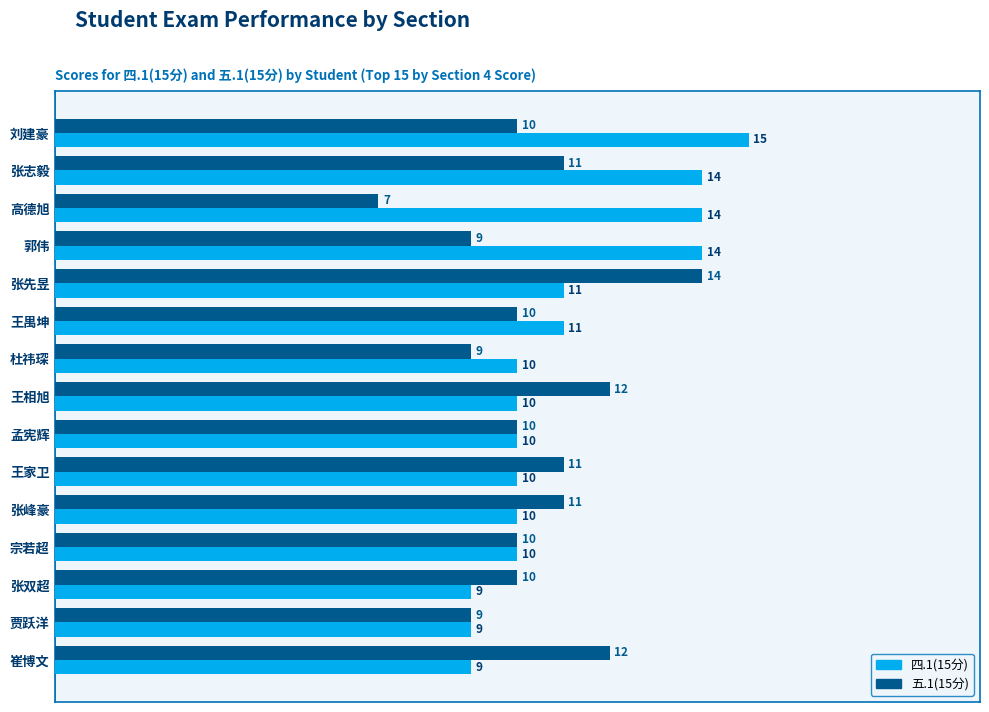

What is the difference between the maximum and minimum values in the 四.1(15分) series?

6